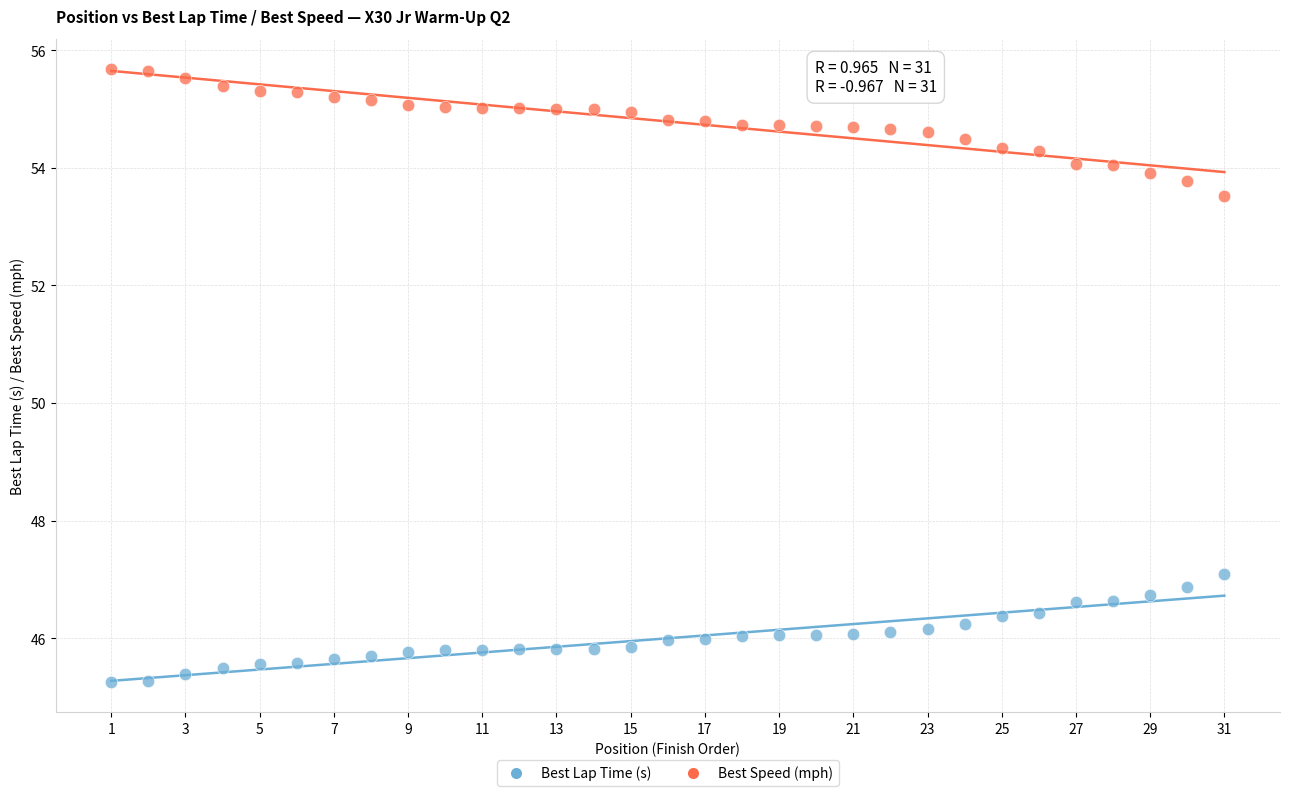

Across all data points, what is the range of X values (max minus min)?

30.0